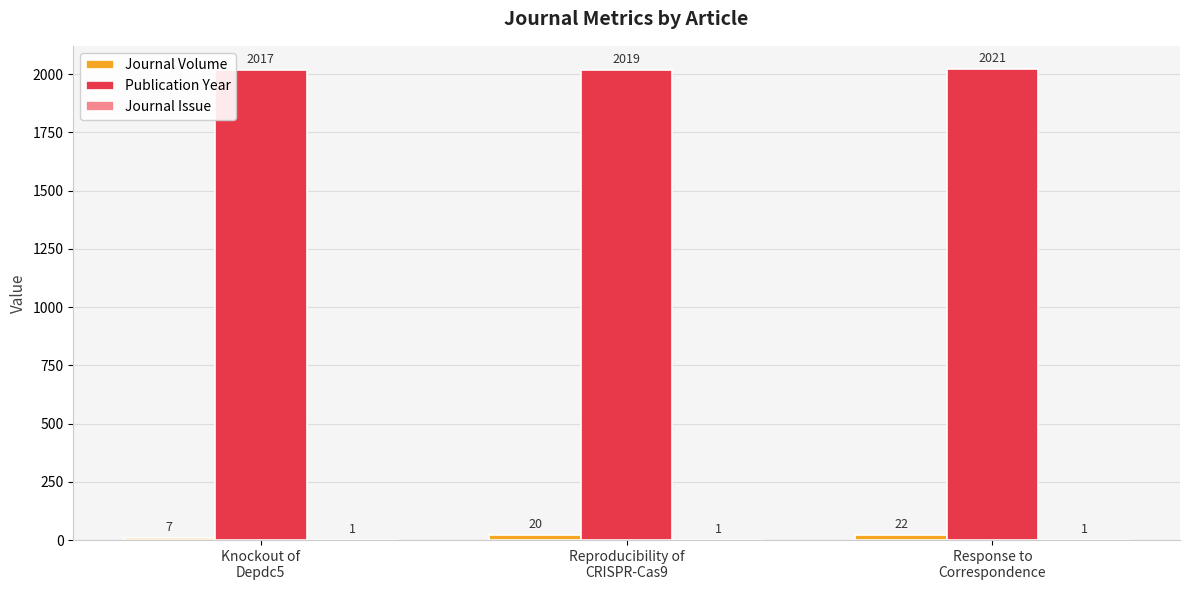

How many groups of bars are there?

3